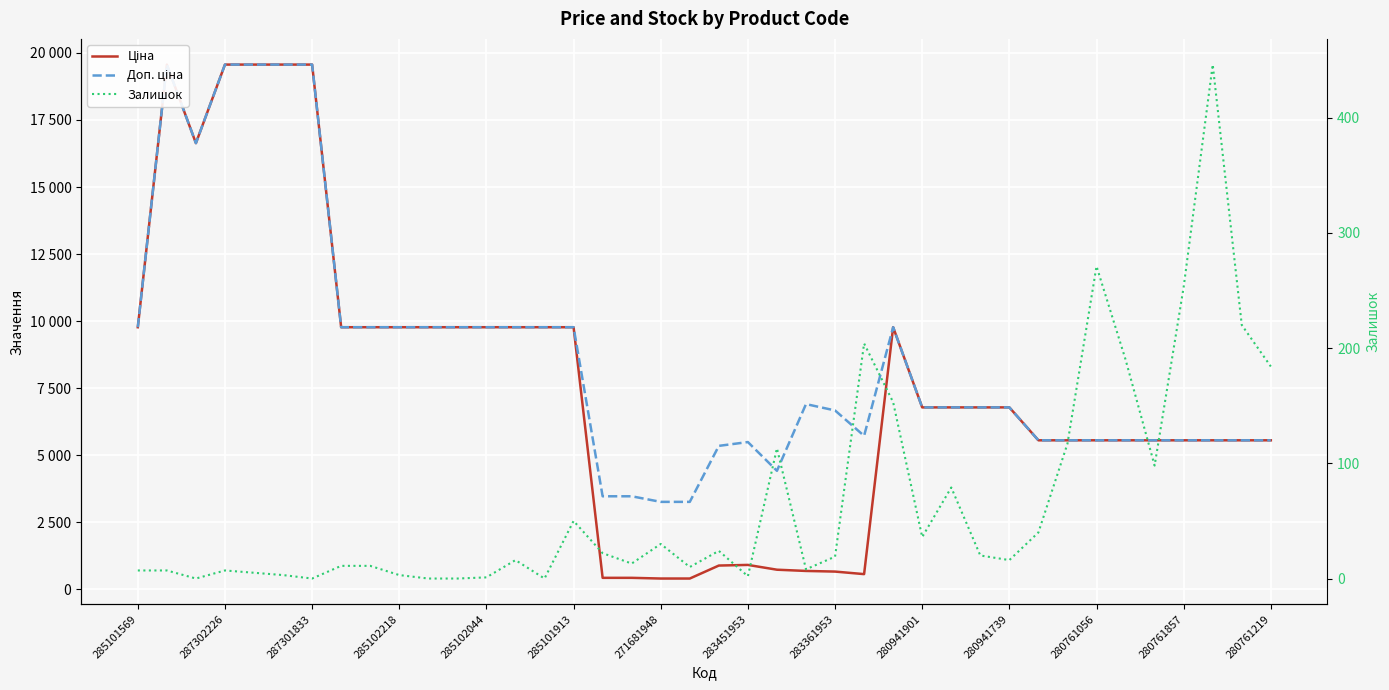

Where is Доп. ціна nearest to the value 11415?

285101569